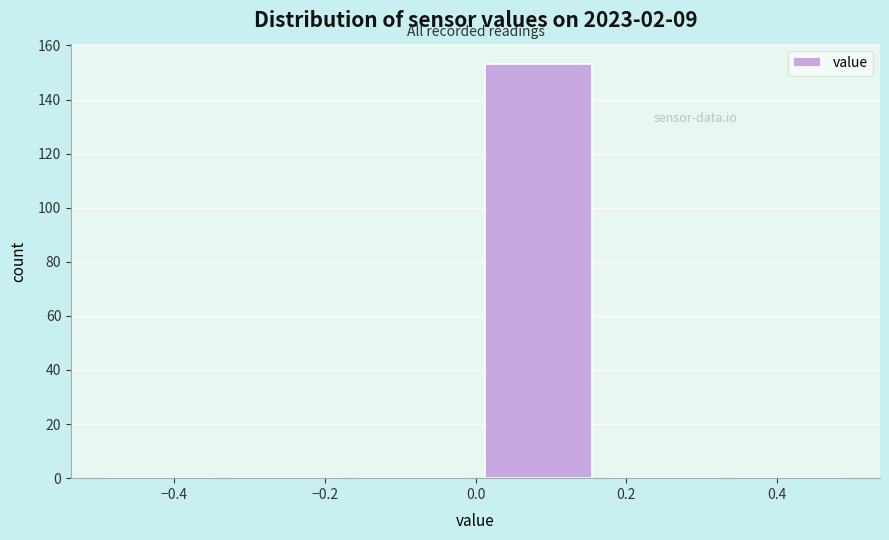

Which range on the x-axis has the tallest bar?

0.00 to 0.16